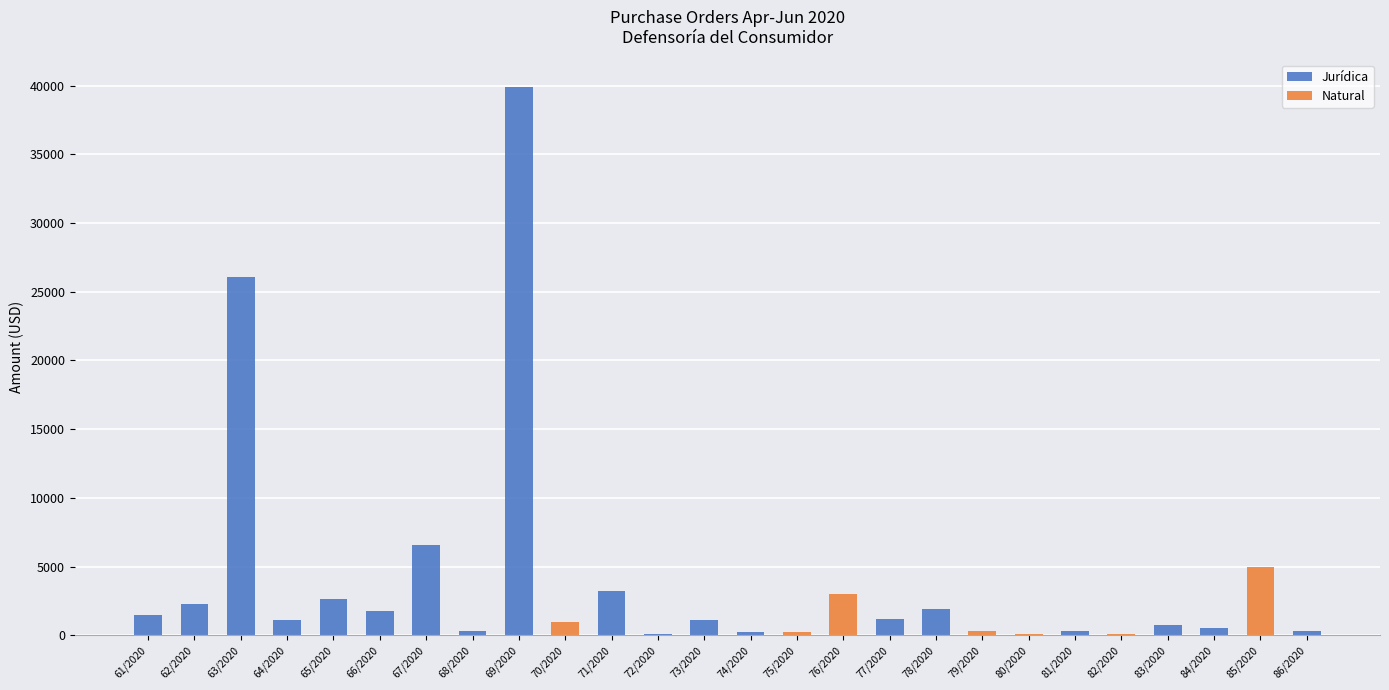

What are all the series names shown in the legend?

Jurídica, Natural